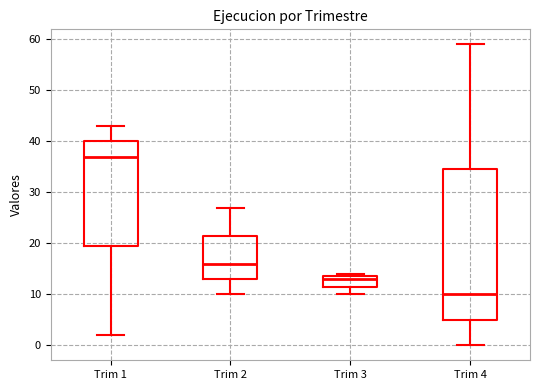

Reading left to right, read every box against the y-axis: the position of its median line, the range the box covers, and the ends of its whiskers. The values are not printed on the chart, so give them approximately, as read against the axis.

Trim 1: median 37, box 20 to 40, whiskers 2 to 43
Trim 2: median 16, box 13 to 22, whiskers 10 to 27
Trim 3: median 13, box 12 to 14, whiskers 10 to 14 (just above the box's upper edge)
Trim 4: median 10, box 5 to 35, whiskers 0 to 59